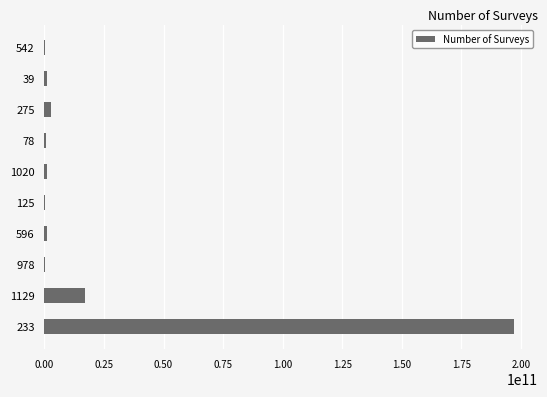

What is the maximum value shown in the chart?

197275000000